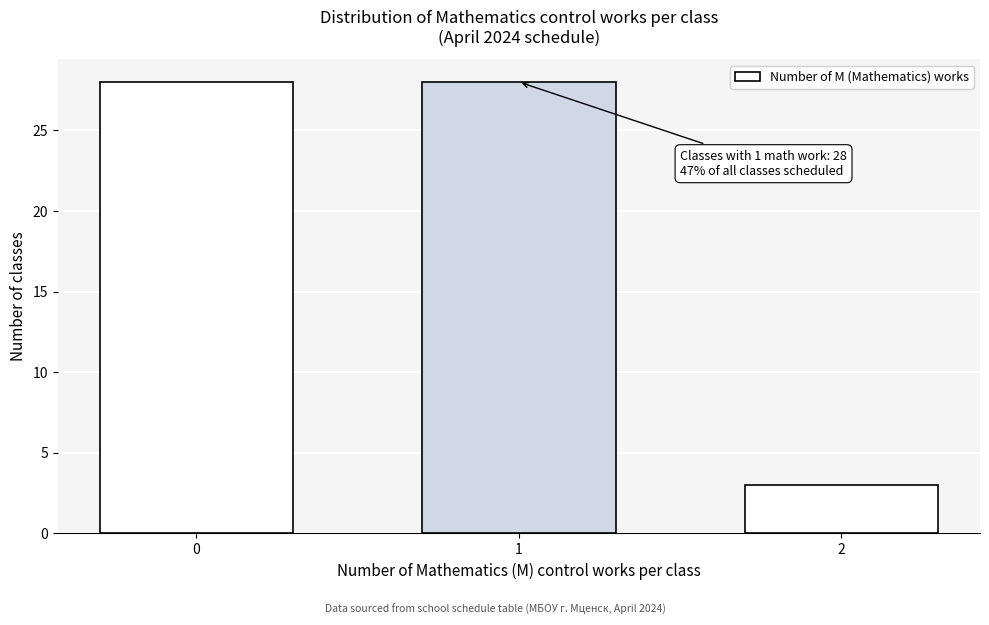

Reading left to right, extract all data points from this chart.

0=28	1=28	2=3